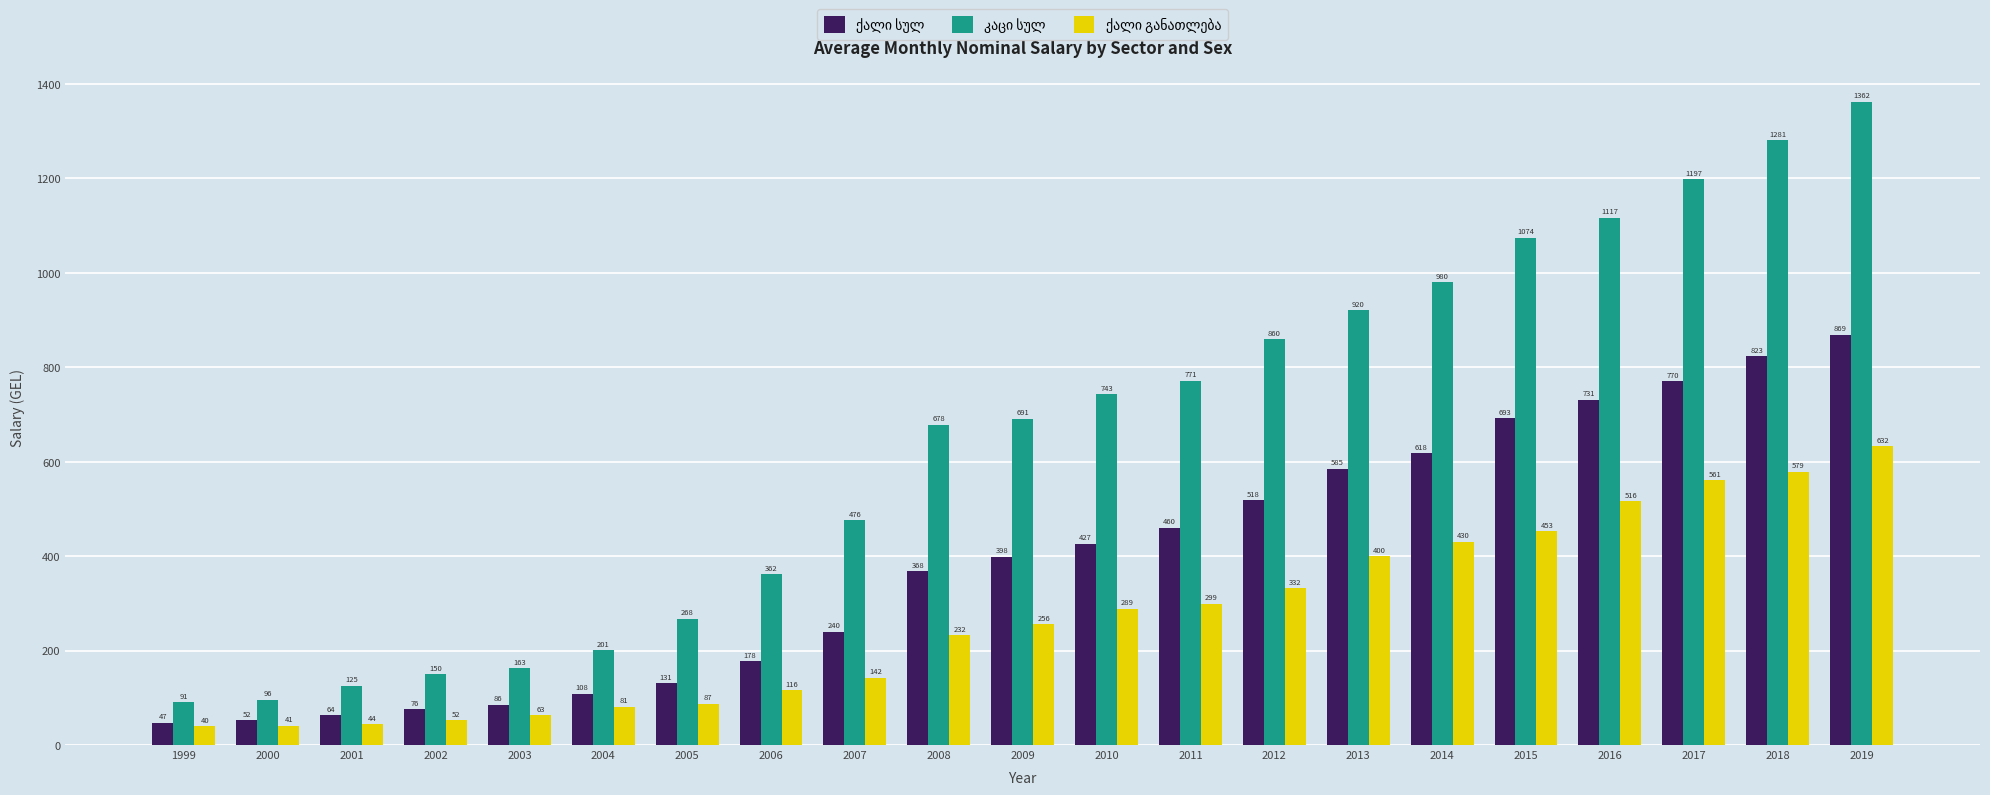

At which category does the chart reach its peak across all series?

2019